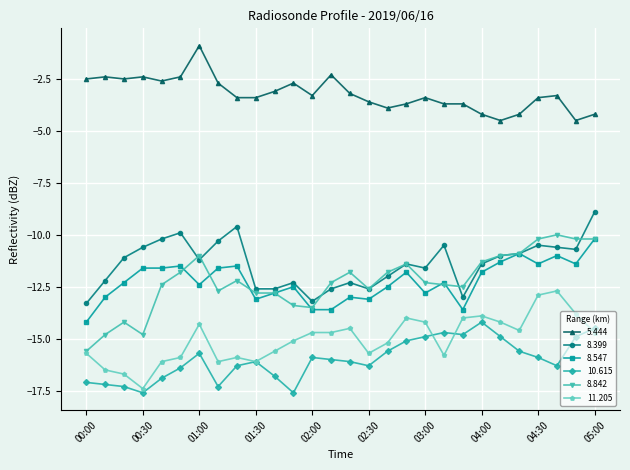

Which series has the largest total across all categories?

5.444